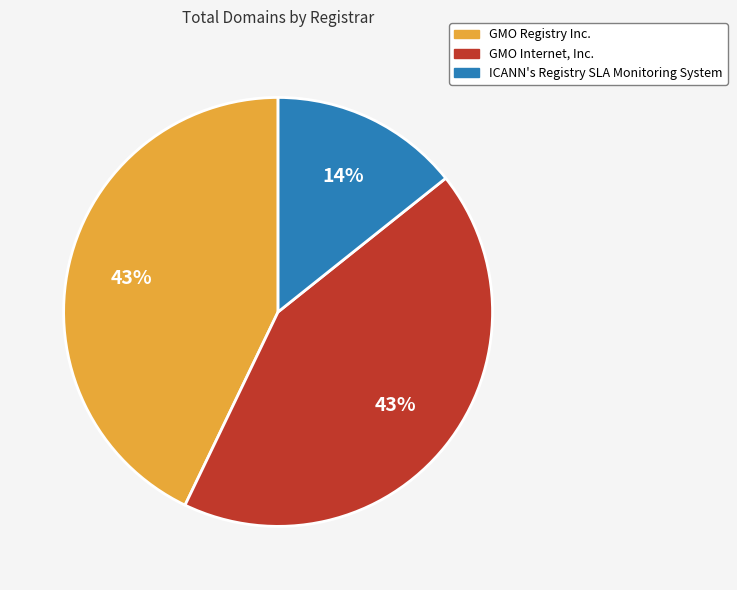

Which slice is the smallest?

ICANN's Registry SLA Monitoring System